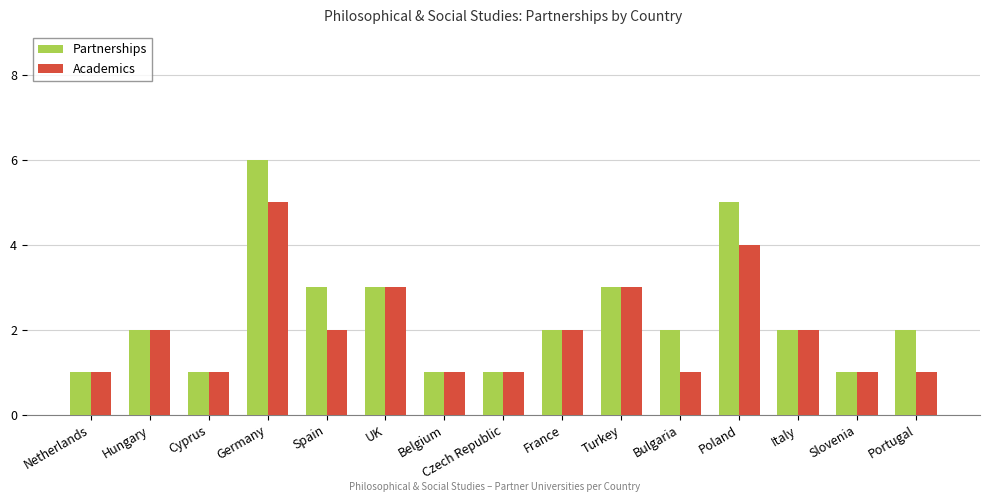

At Poland, list the series in order from smallest to largest.

Academics, Partnerships